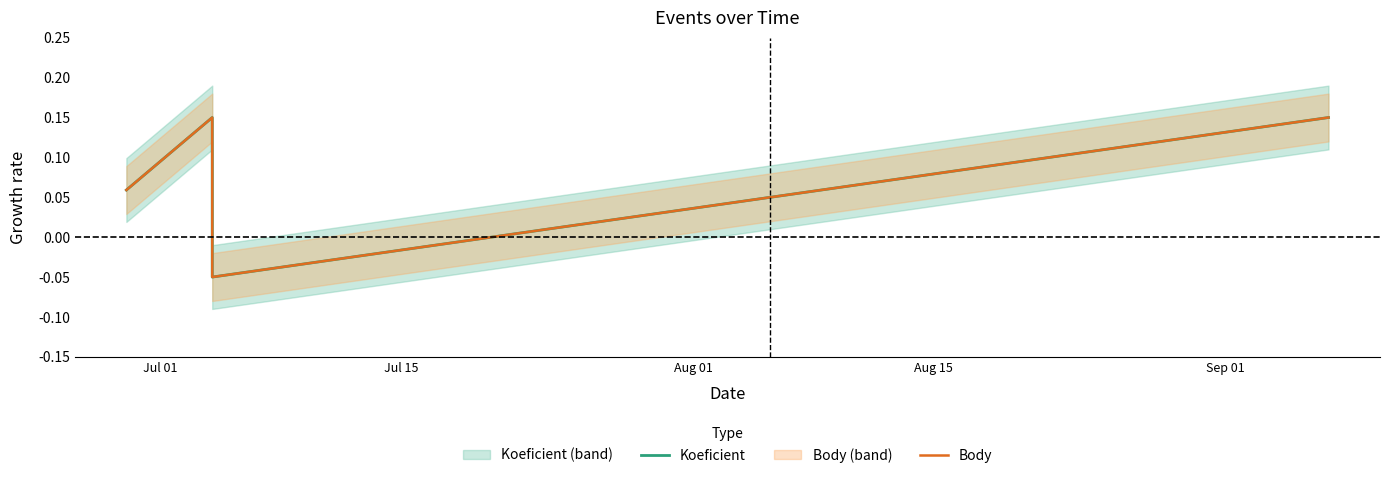

True or false: Koeficient and Body intersect in this chart.

False